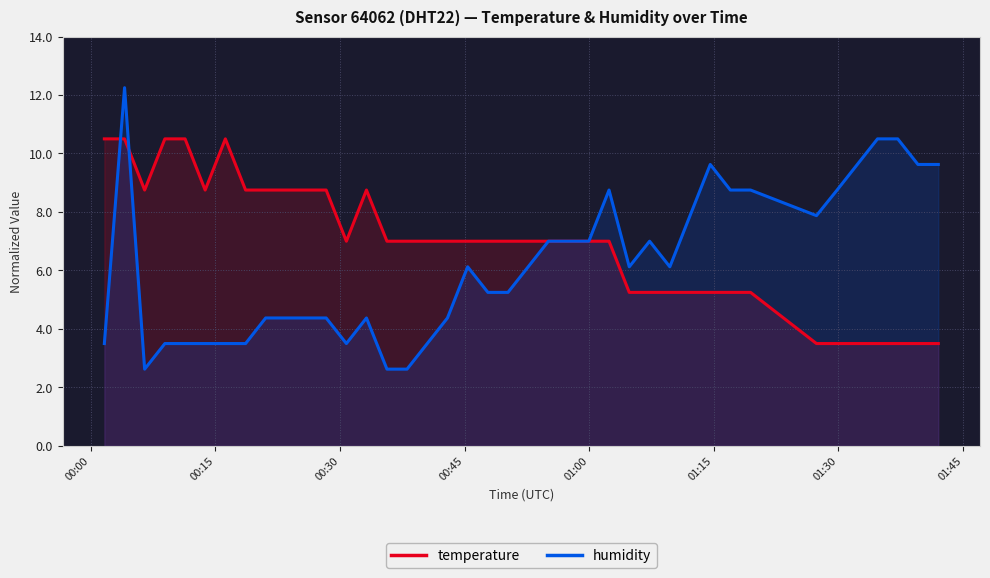

Reading left to right, what are all the values shown in this chart?

temperature: 10.5	10.5	8.7	10.5	10.5	8.7	10.5	8.7	8.7	8.7	8.7	8.7	7.0	8.7	7.0	7.0	7.0	7.0	7.0	7.0	7.0	7.0	7.0	7.0	7.0	7.0	5.3	5.3	5.3	5.3	5.3	5.3	5.3	3.5	3.5	3.5	3.5	3.5	3.5	3.5
humidity: 3.5	12.2	2.6	3.5	3.5	3.5	3.5	3.5	4.4	4.4	4.4	4.4	3.5	4.4	2.6	2.6	3.5	4.4	6.1	5.3	5.3	6.1	7.0	7.0	7.0	8.7	6.1	7.0	6.1	7.9	9.6	8.7	8.7	7.9	8.7	9.6	10.5	10.5	9.6	9.6